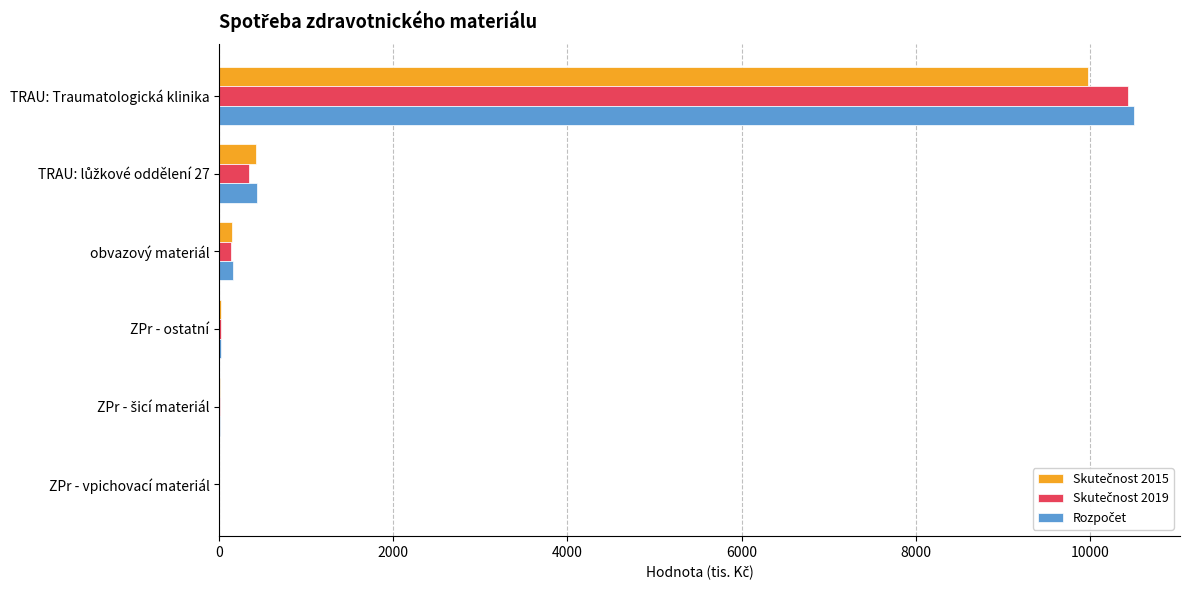

At which category is the sum across all series the highest?

TRAU: Traumatologická klinika